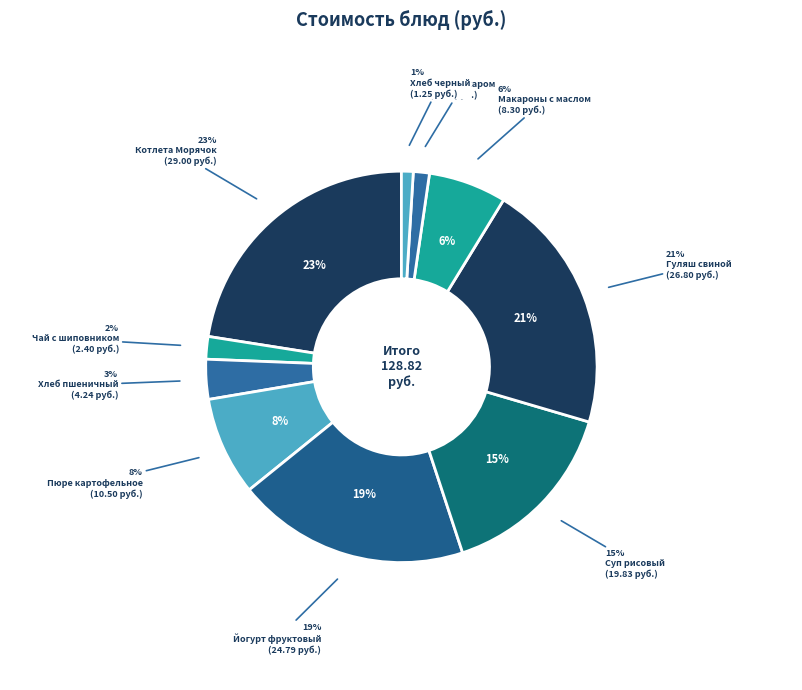

To the nearest percent, what is the difference between the Чай с сахаром and Гуляш свиной slice percentages?

19%